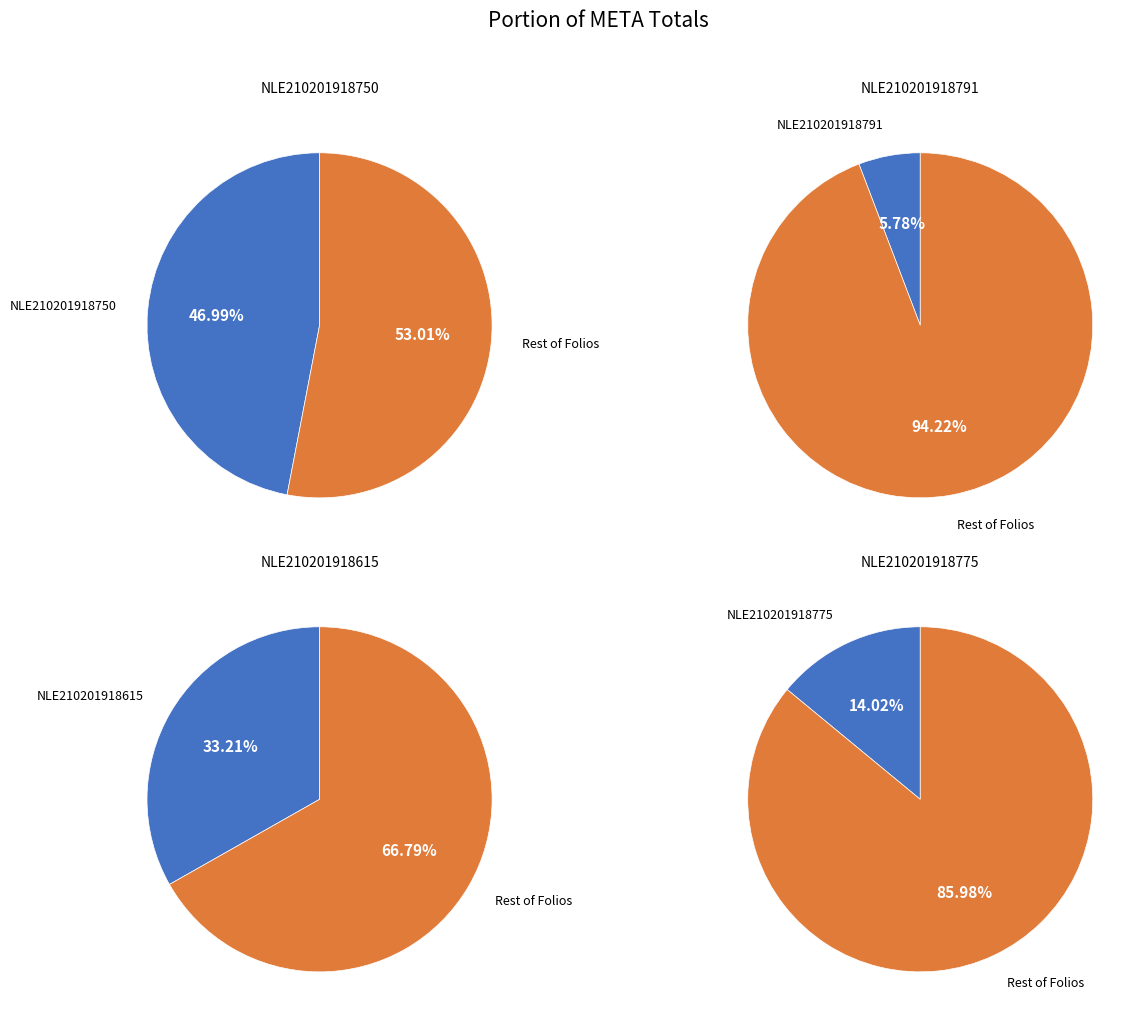

To the nearest percent, what portion does NLE210201918750 represent?

47%